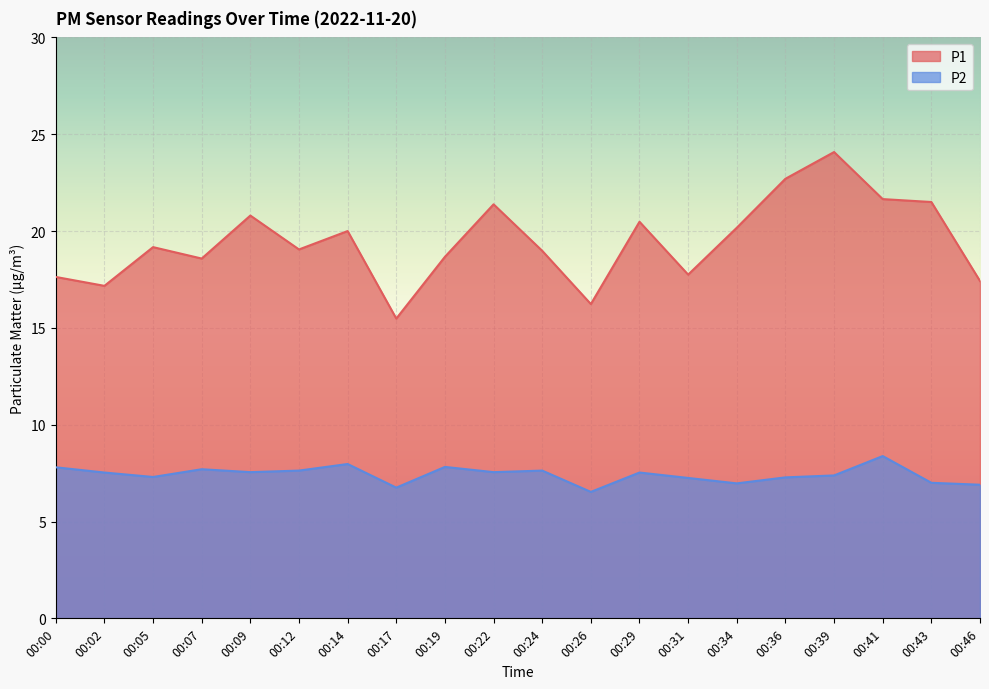

True or false: P1 and P2 intersect in this chart.

False